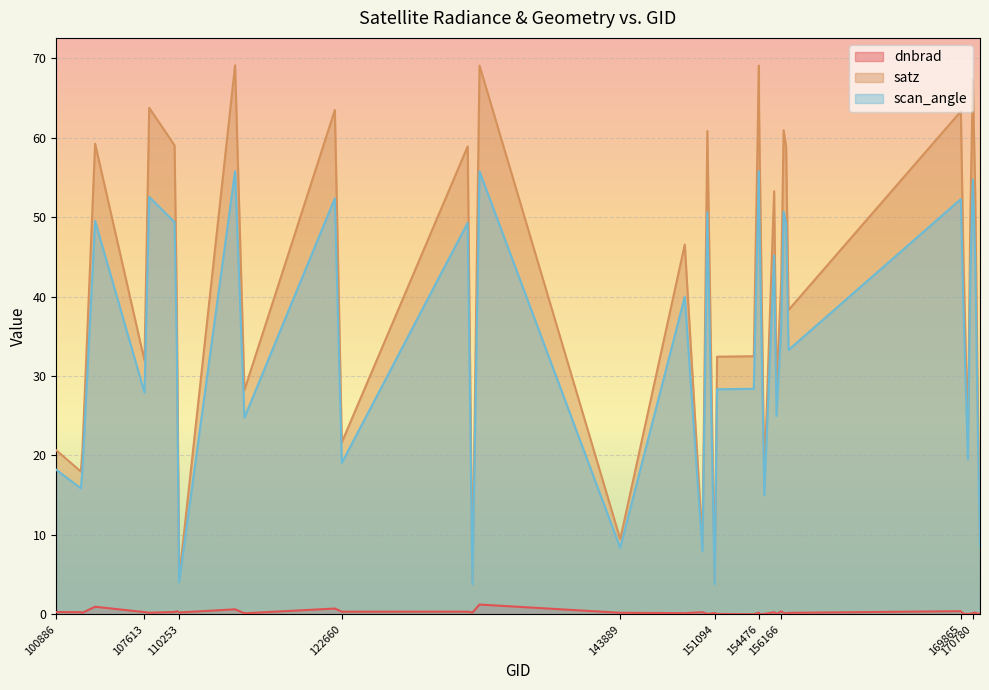

What is the approximate value of dnbrad at 109905?

0.3